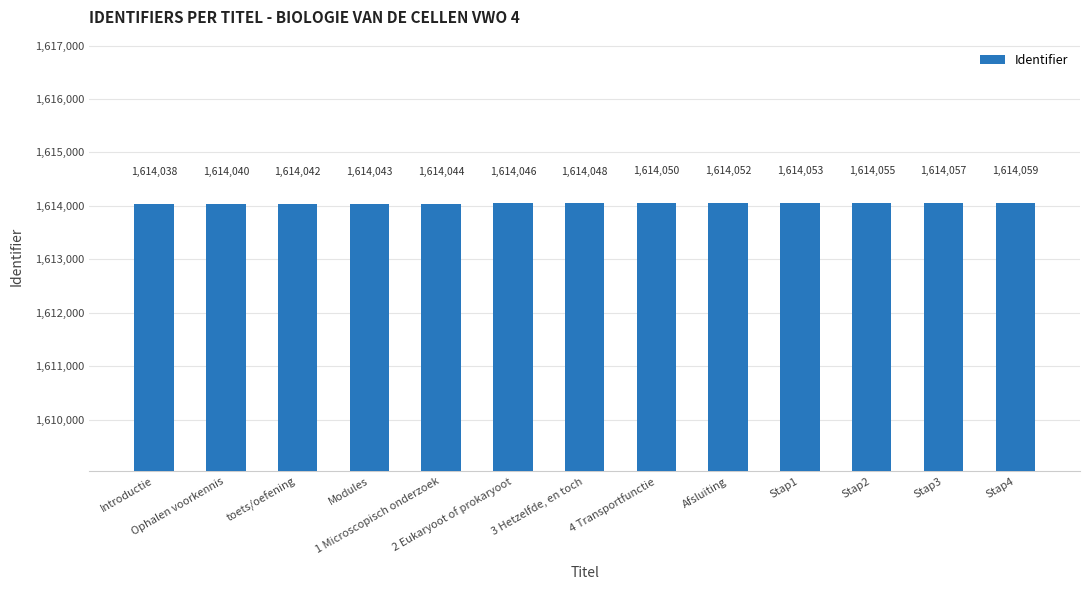

What is the label of the 1st bar from the right?

Stap4